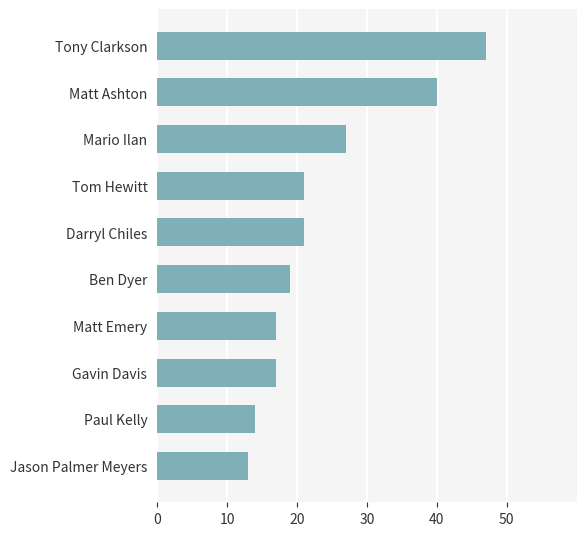

What is the difference between the second highest and second lowest values?

26